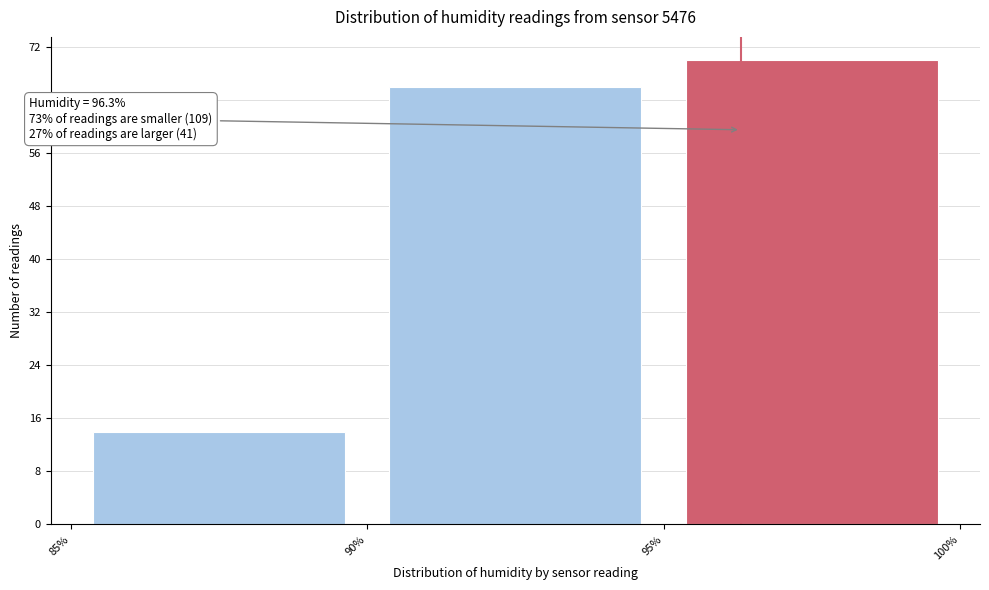

Over which range of the x-axis is the bar tallest?

95% to 100%